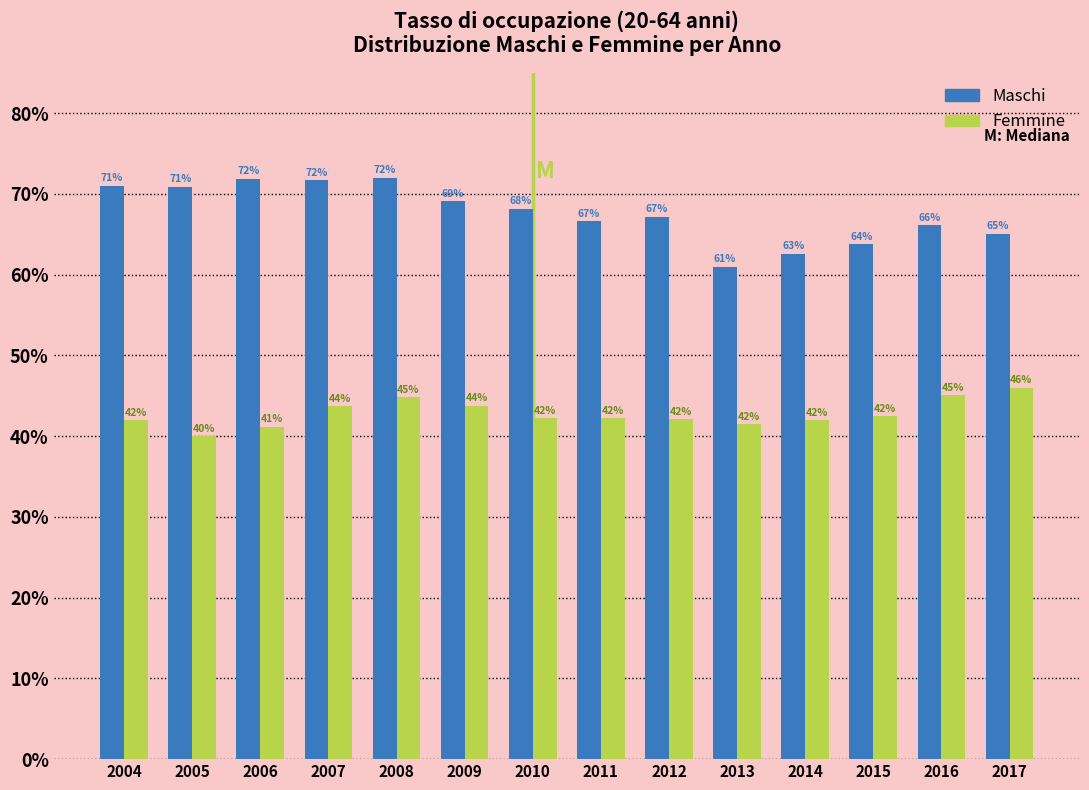

What is the average value of the Maschi series?

67.7